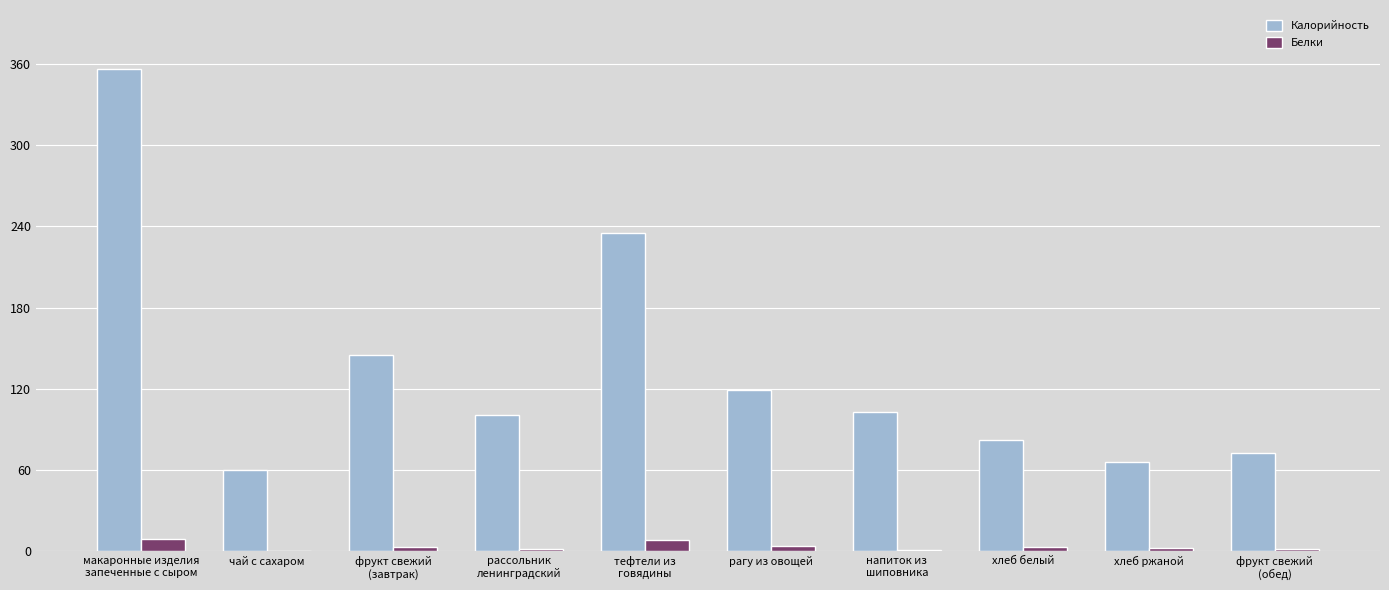

What is the total value across all series at хлеб ржаной?

68.4